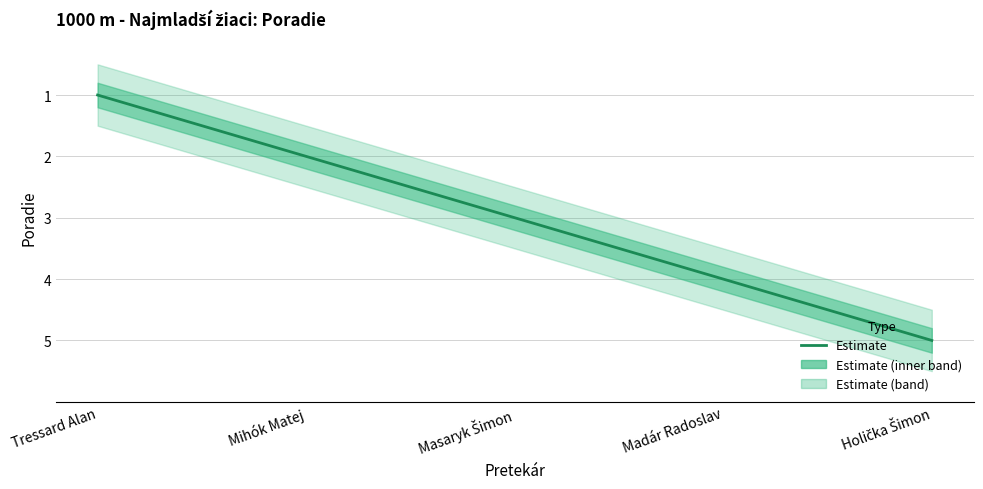

List the labels in order of value, largest first.

Holička Šimon, Madár Radoslav, Masaryk Šimon, Mihók Matej, Tressard Alan